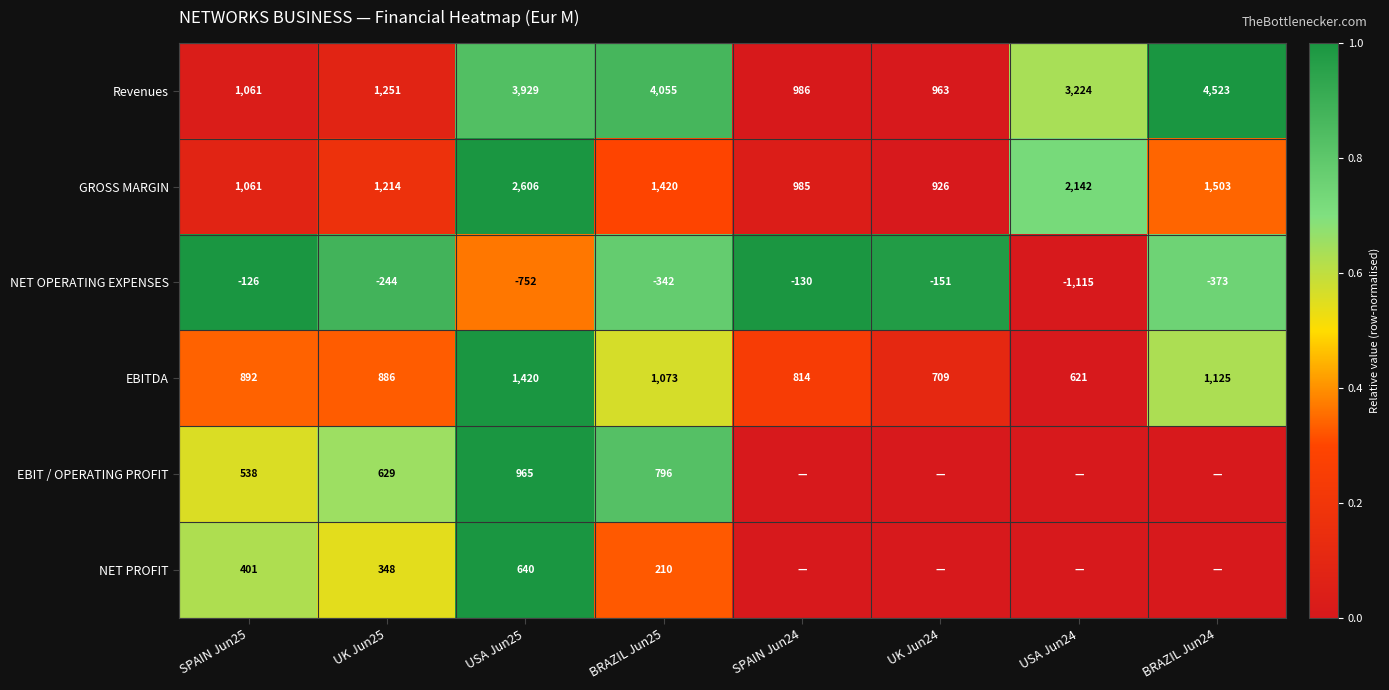

True or false: EBITDA has a value of 0.5 at UK Jun25.

False